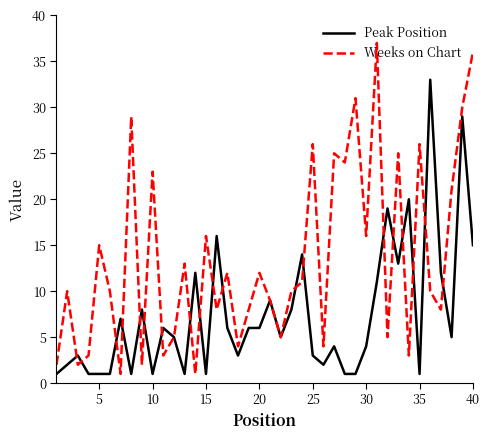

List the series in order of their peak value, lowest first.

Peak Position, Weeks on Chart